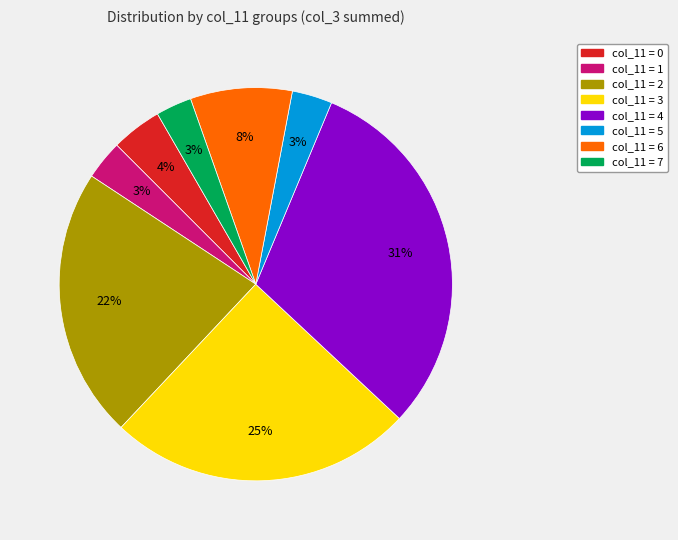

To the nearest percent, what is the difference between the largest and smallest slice percentages?

28%